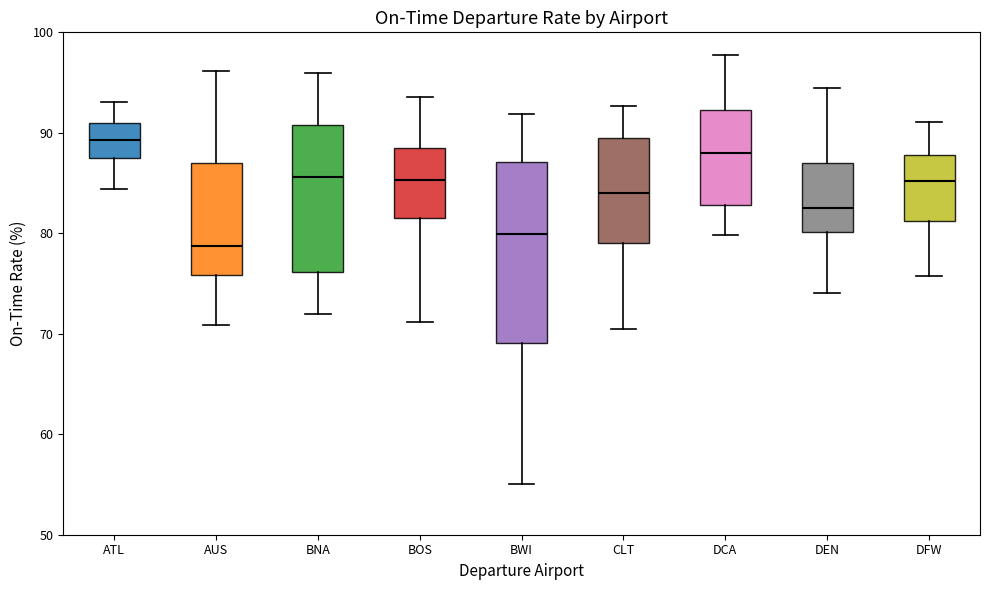

Reading left to right, read every box against the y-axis: the position of its median line, the range the box covers, and the ends of its whiskers. The values are not printed on the chart, so give them approximately, as read against the axis.

ATL: median 89, box 87 to 91, whiskers 84 to 93
AUS: median 79, box 76 to 87, whiskers 71 to 96
BNA: median 86, box 76 to 91, whiskers 72 to 96
BOS: median 85, box 82 to 88, whiskers 71 to 94
BWI: median 80, box 69 to 87, whiskers 55 to 92
CLT: median 84, box 79 to 89, whiskers 71 to 93
DCA: median 88, box 83 to 92, whiskers 80 to 98
DEN: median 83, box 80 to 87, whiskers 74 to 95
DFW: median 85, box 81 to 88, whiskers 76 to 91